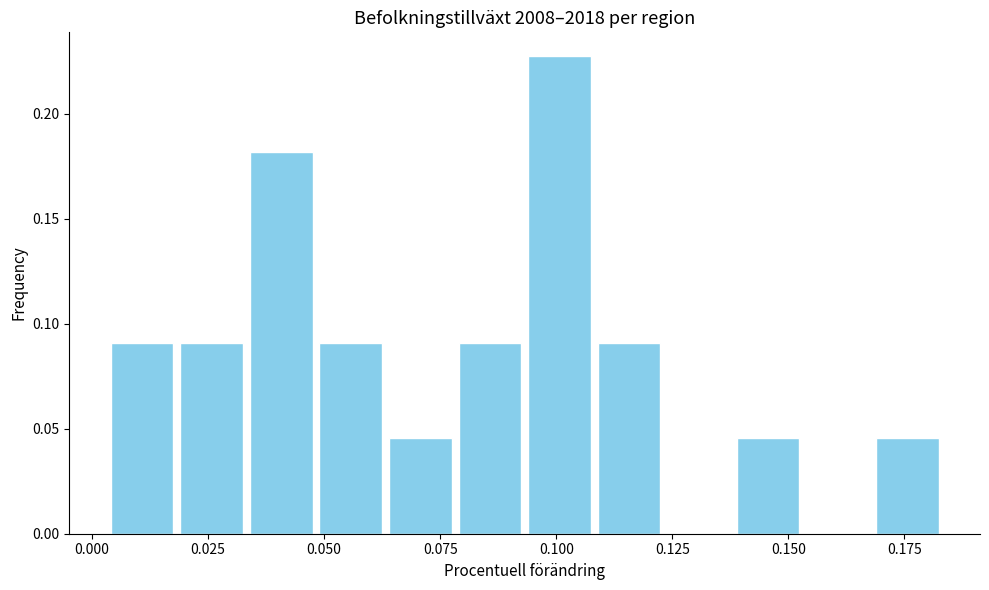

Read against the x-axis, roughly where is the centre of the tallest bar?

0.100